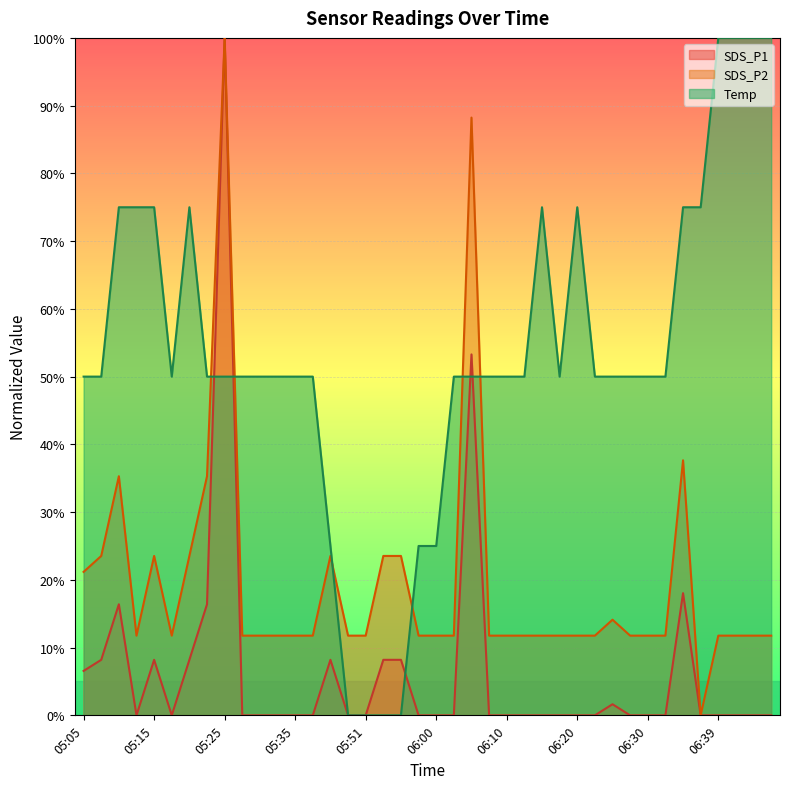

At which label is SDS_P2 closest to 5?

06:34